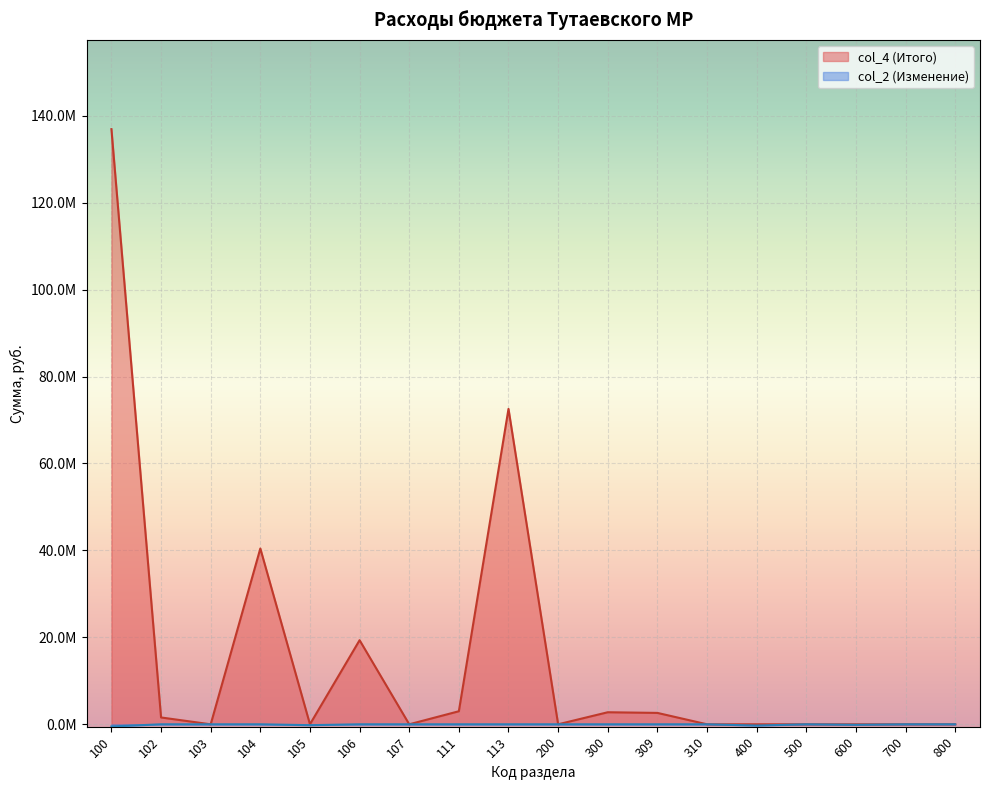

Between 104 and 309, which is larger?

104